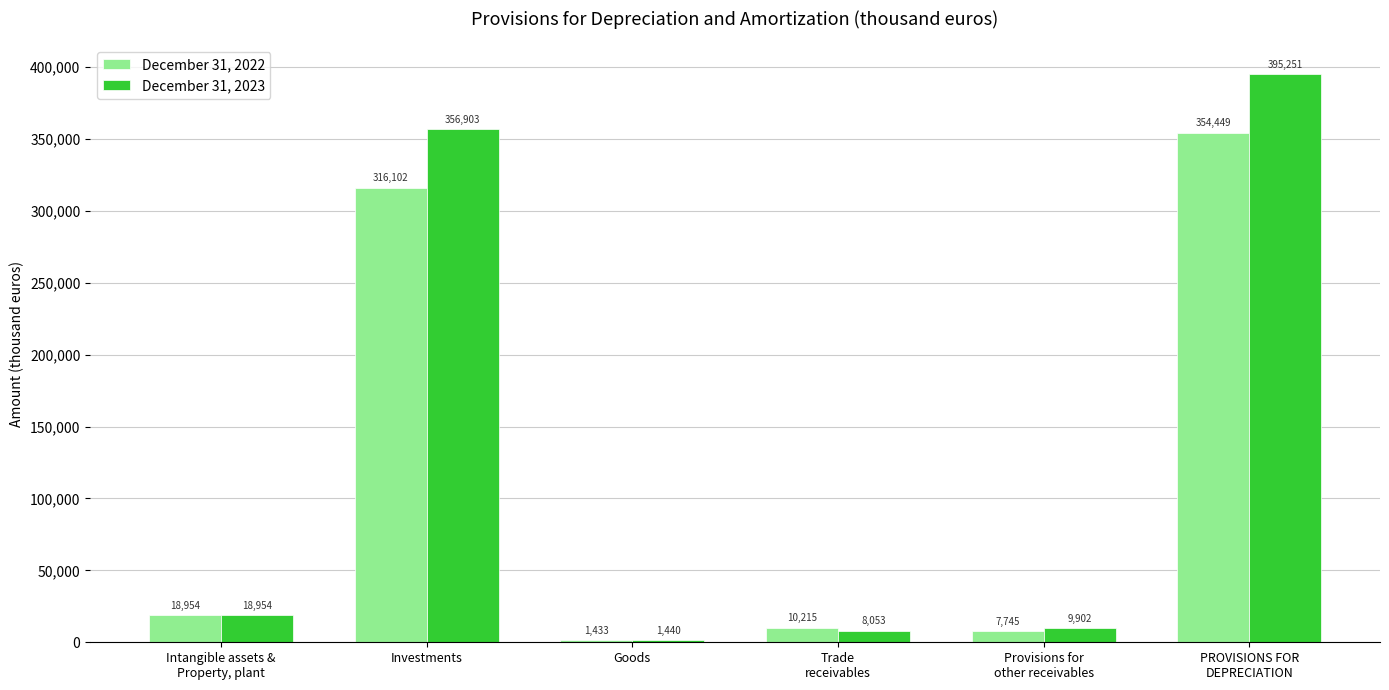

How many bars are there in total?

12